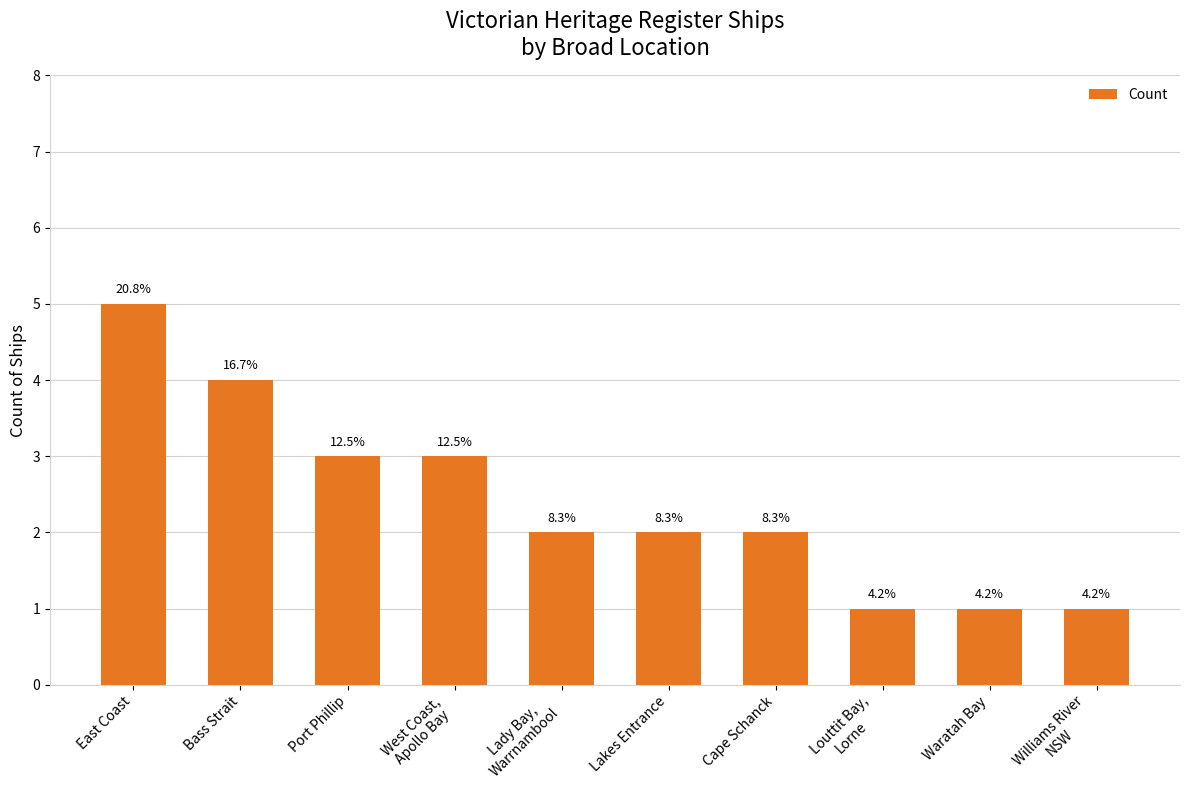

How many bars are there in total?

10